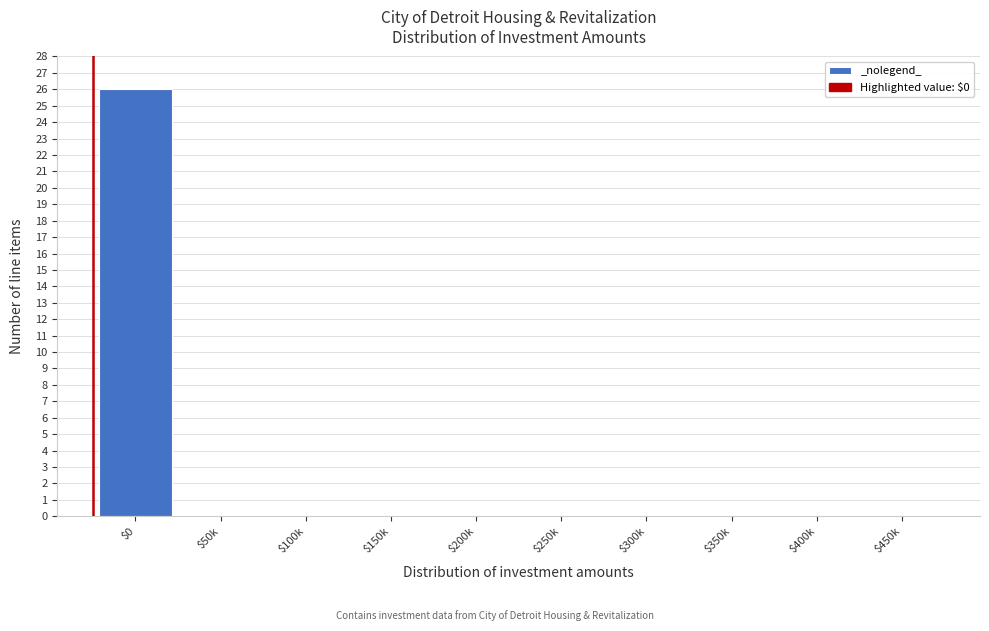

True or false: the data shows -10 at $150k.

False